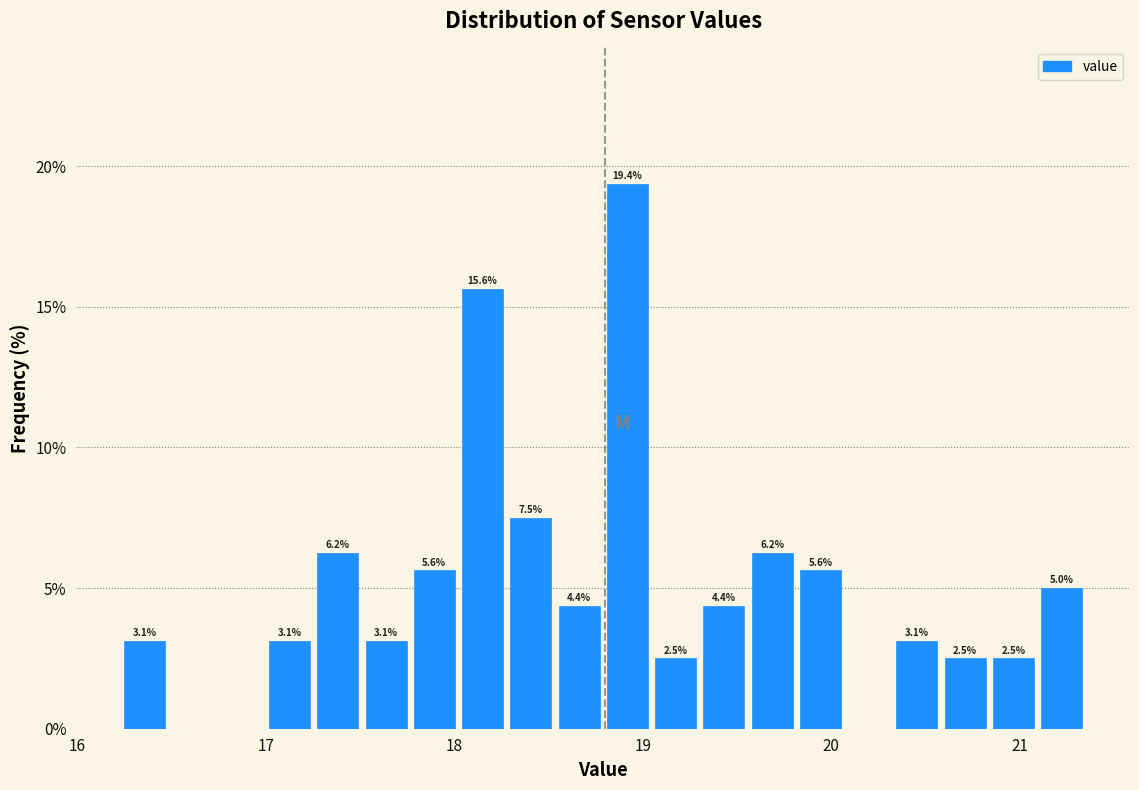

Around what value on the x-axis is the tallest bar? Give the approximate position of its centre, as read against the axis.

18.9